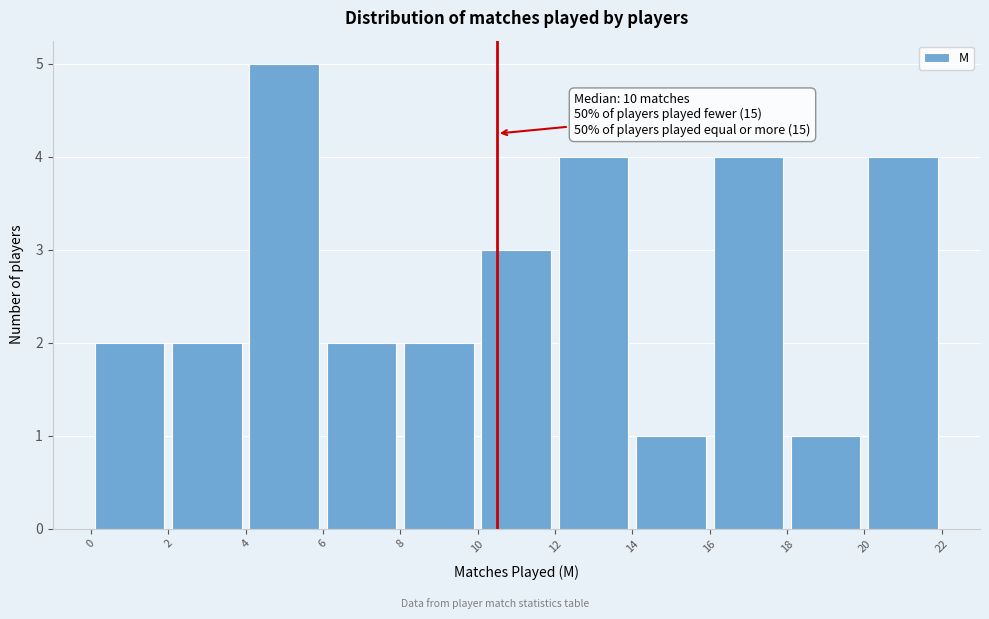

Which range on the x-axis has the tallest bar?

4 to 6